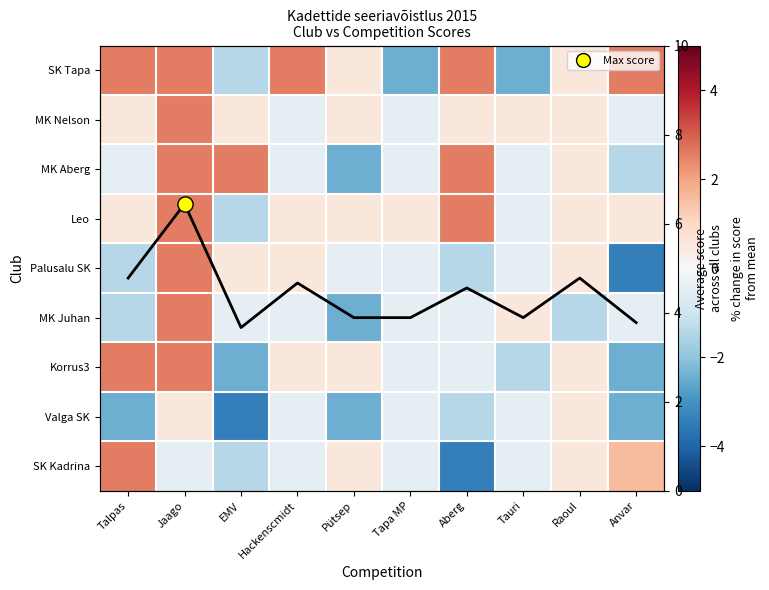

Is the value of MK Juhan at Tauri greater than the value of Leo at Hackenscmidt?

No